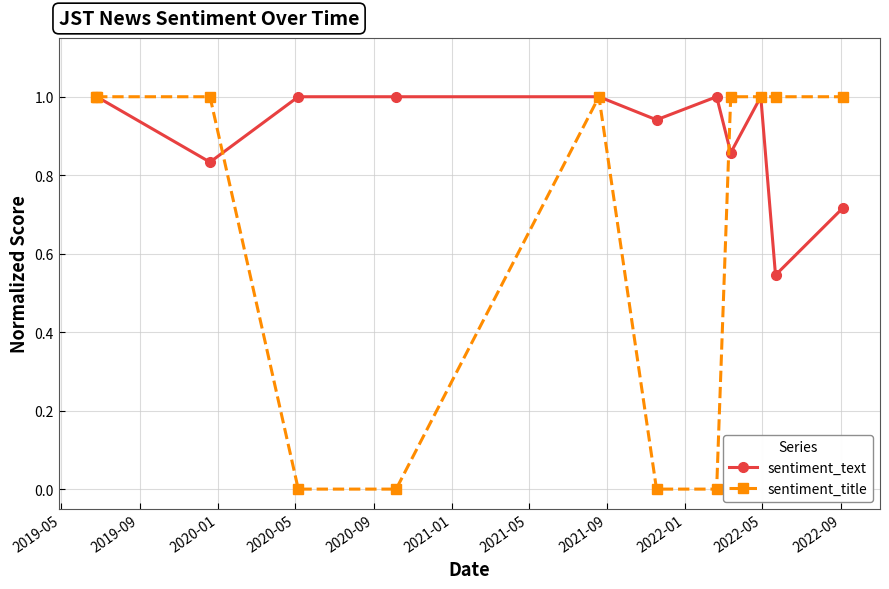

Which series has the widest spread of values?

sentiment_title